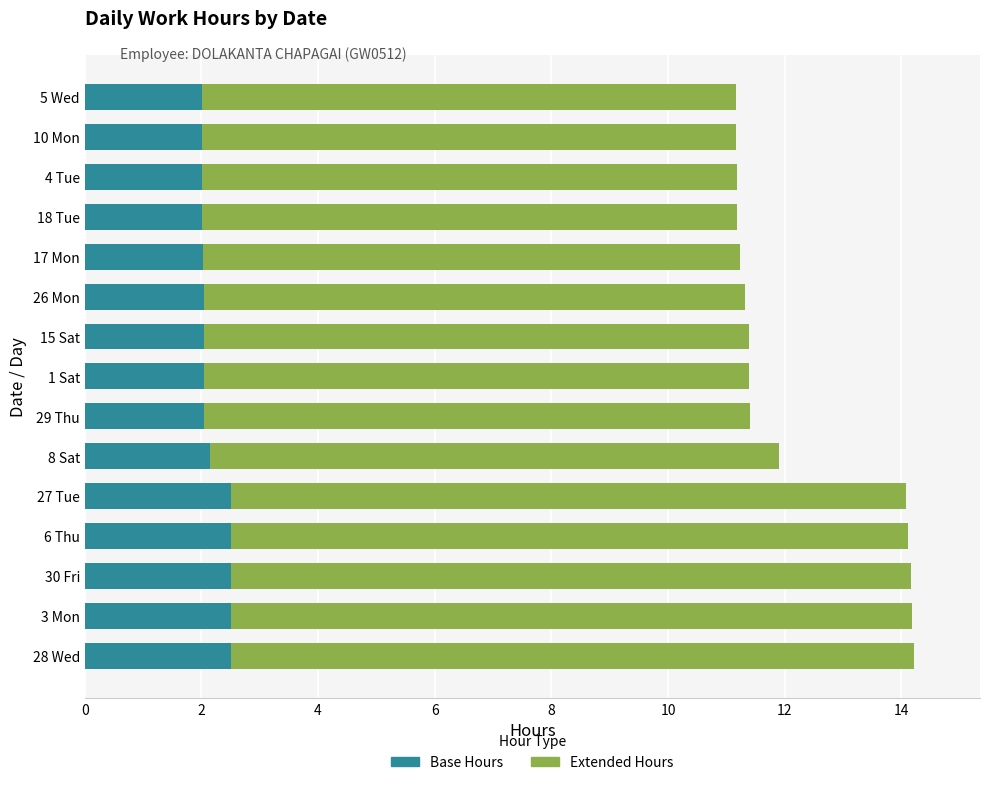

What is the minimum value for Base Hours?

2.0